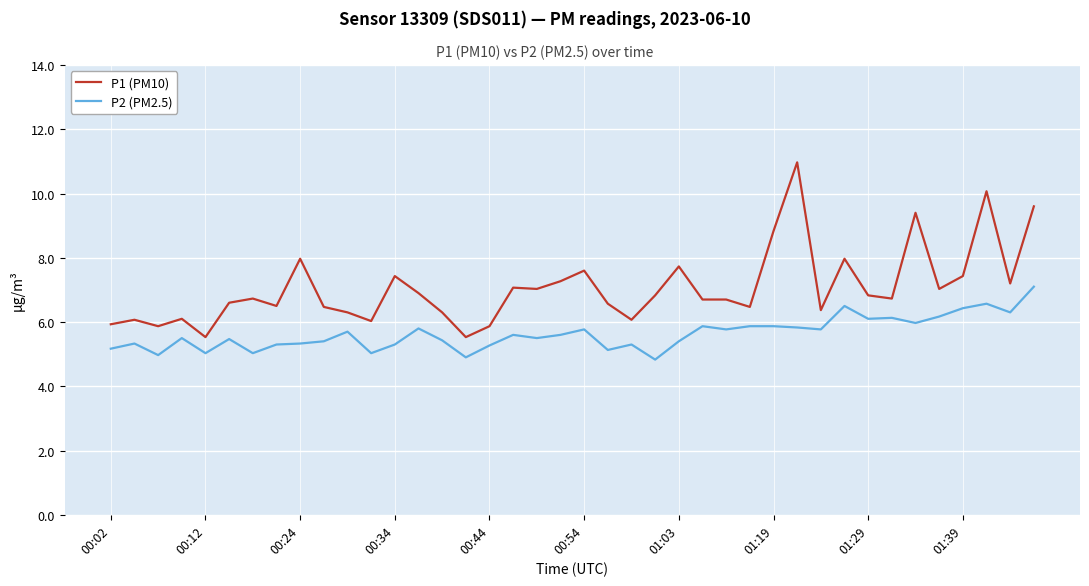

Which series has the largest range (max minus min)?

P1 (PM10)